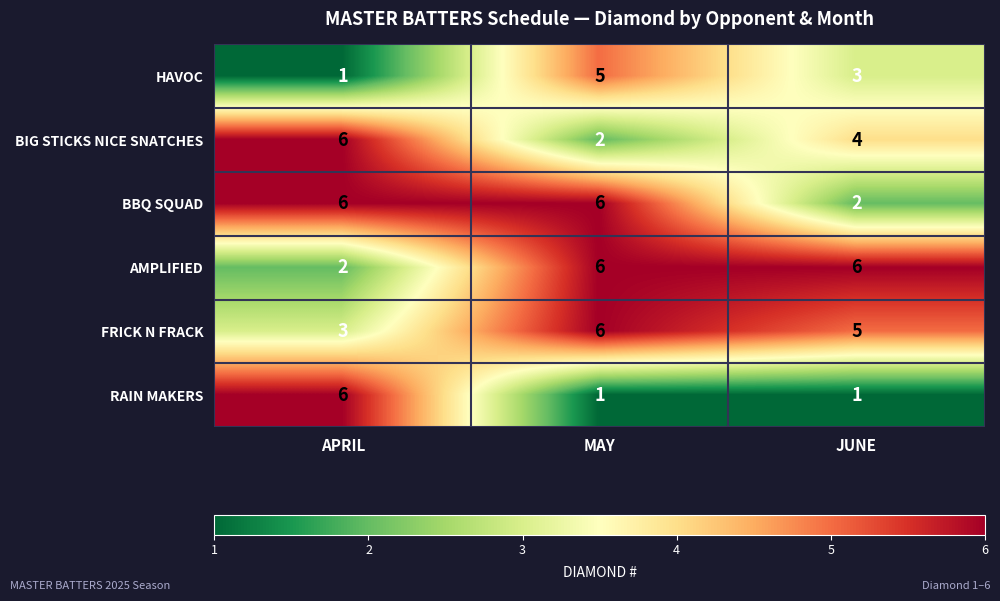

At which category is the sum across all series the highest?

MAY